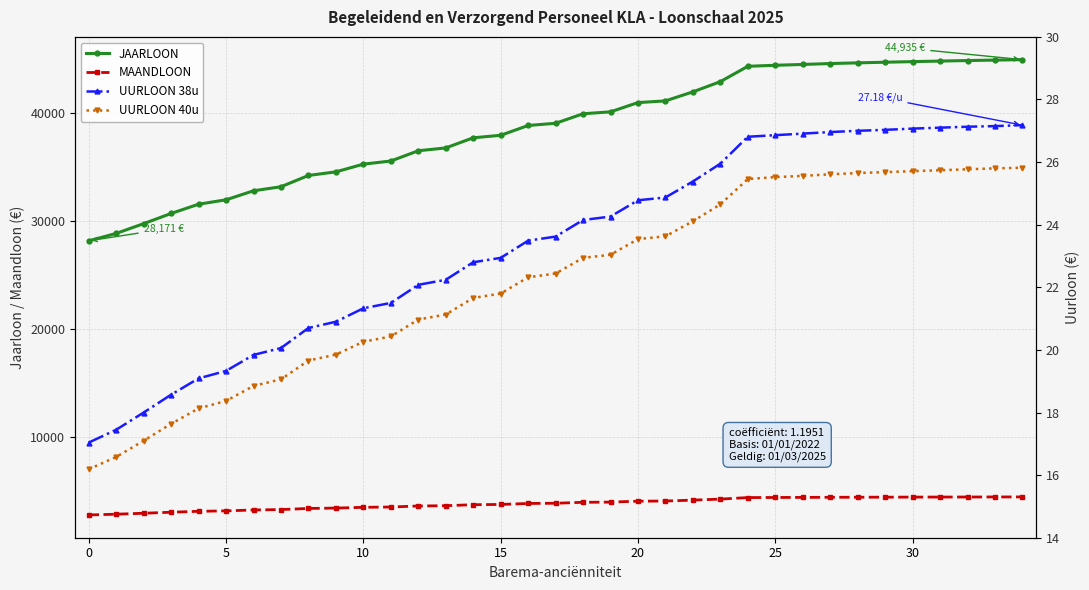

What is the difference between the maximum and second lowest values in the MAANDLOON series?

1601.1